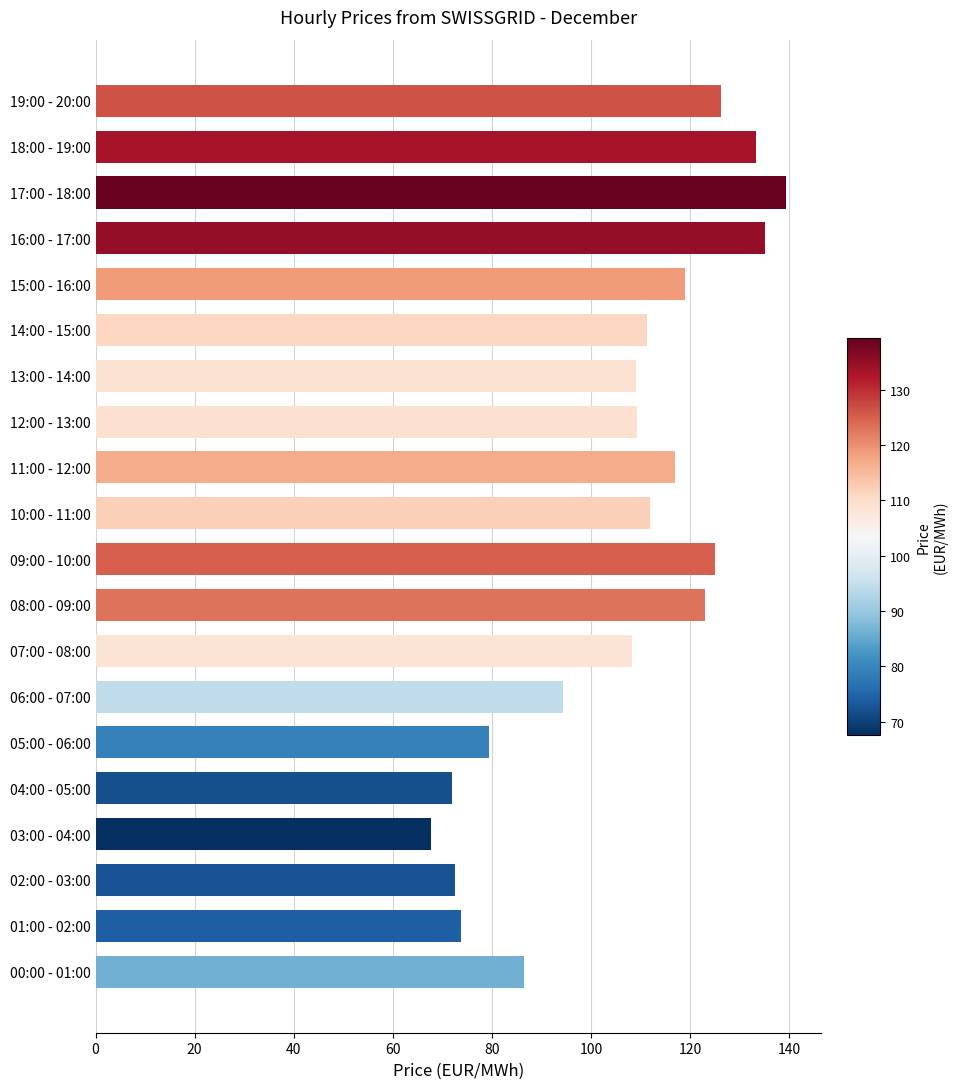

What is the approximate value at 15:00 - 16:00?

118.9